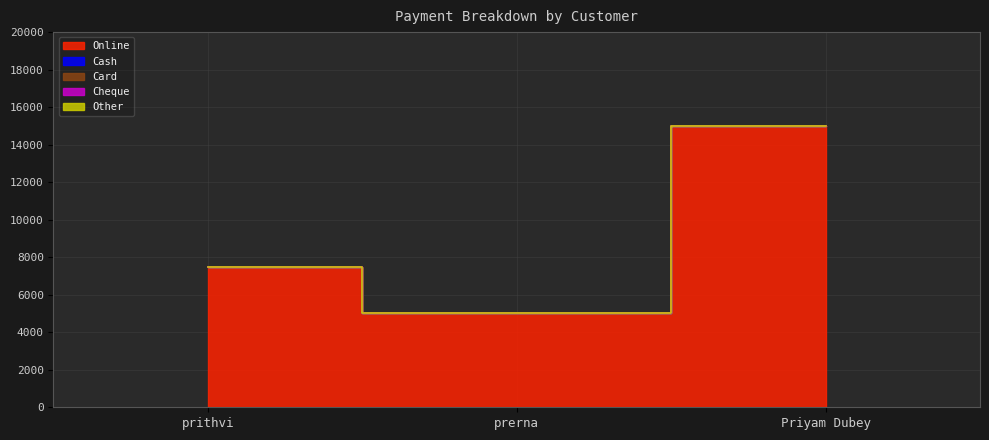

Is it true that Online equals 15000 at Priyam Dubey?

True